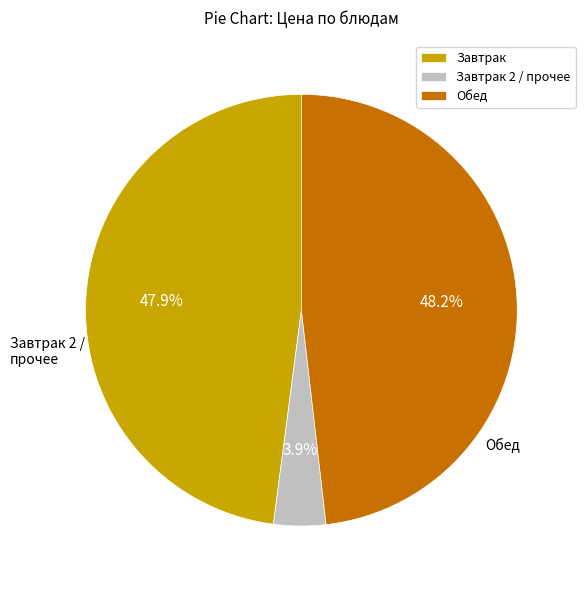

What portion of the pie excludes Завтрак 2 / прочее?

96.1%